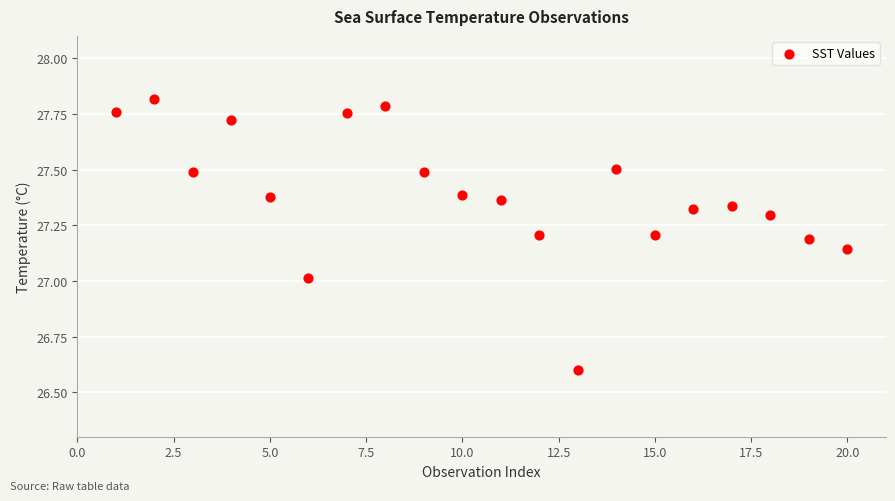

What is the range of Y values (max minus min)?

1.2